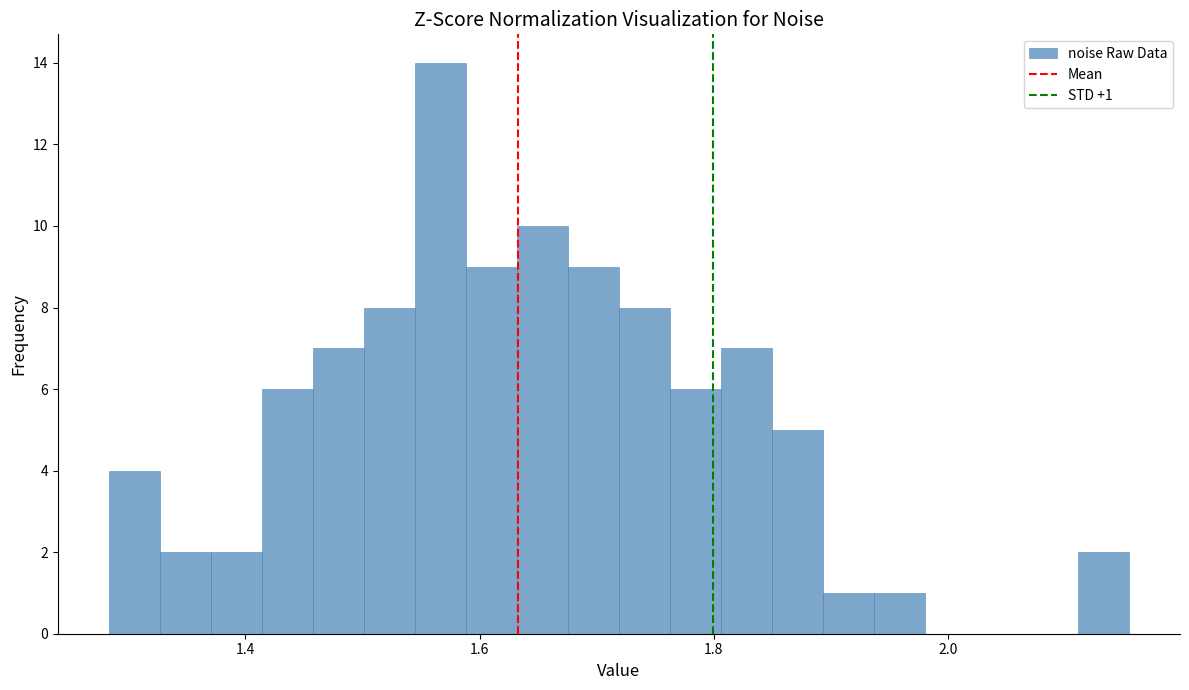

Around what value on the x-axis is the tallest bar? Give the approximate position of its centre, as read against the axis.

1.56